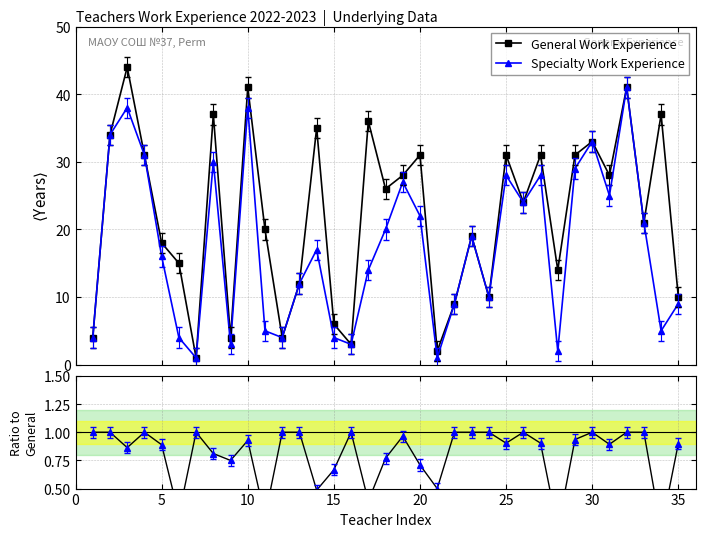

True or false: Specialty Work Experience and Ratio to General cross at least once.

False